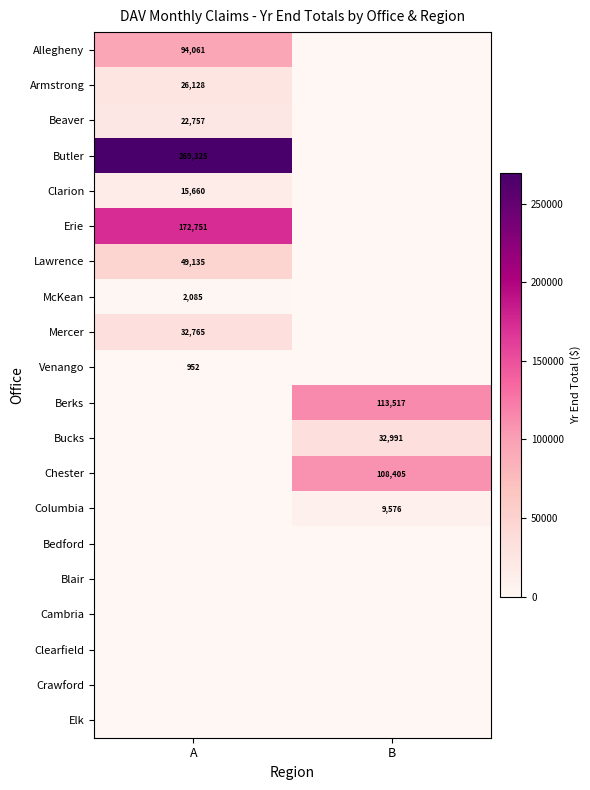

The value of Venango at A is 952. True or false?

True